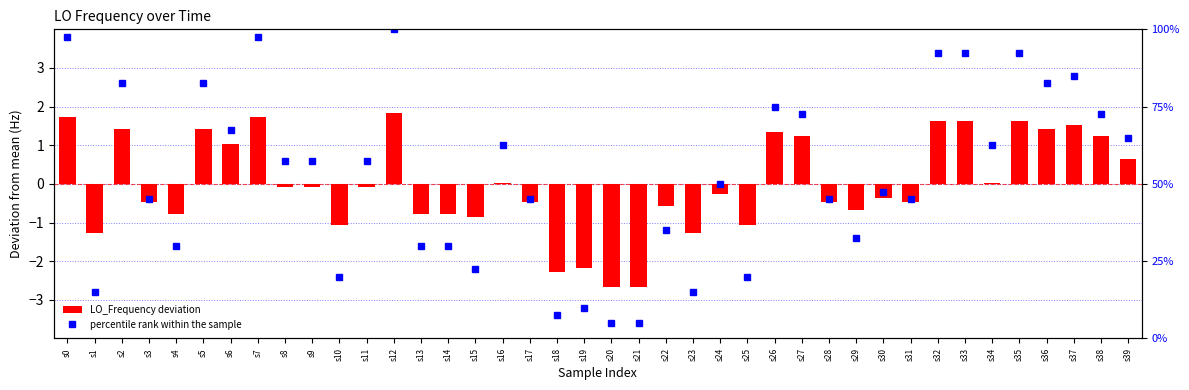

Reading right to left, list all the values displayed in this chart.

LO_Frequency deviation: 0.6	1.2	1.5	1.4	1.6	0.0	1.6	1.6	-0.5	-0.4	-0.7	-0.5	1.2	1.3	-1.1	-0.3	-1.3	-0.6	-2.7	-2.7	-2.2	-2.3	-0.5	0.0	-0.9	-0.8	-0.8	1.8	-0.1	-1.1	-0.1	-0.1	1.7	1.0	1.4	-0.8	-0.5	1.4	-1.3	1.7
percentile rank within the sample: 65.0	72.5	85.0	82.5	92.5	62.5	92.5	92.5	45.0	47.5	32.5	45.0	72.5	75.0	20.0	50.0	15.0	35.0	5.0	5.0	10.0	7.5	45.0	62.5	22.5	30.0	30.0	100.0	57.5	20.0	57.5	57.5	97.5	67.5	82.5	30.0	45.0	82.5	15.0	97.5